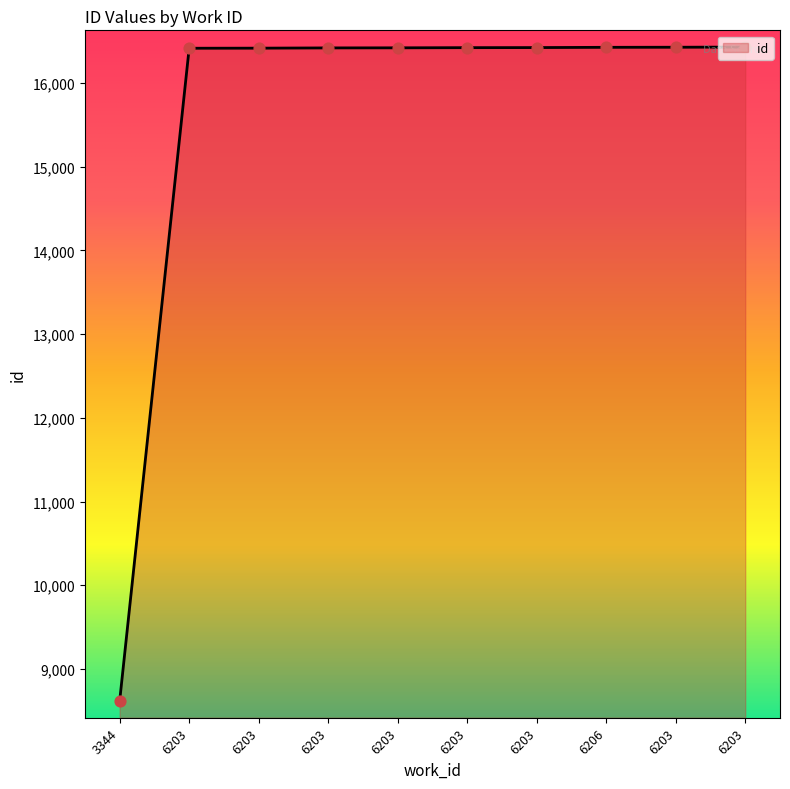

What is the change in value from 3344 to 6203?

+7807